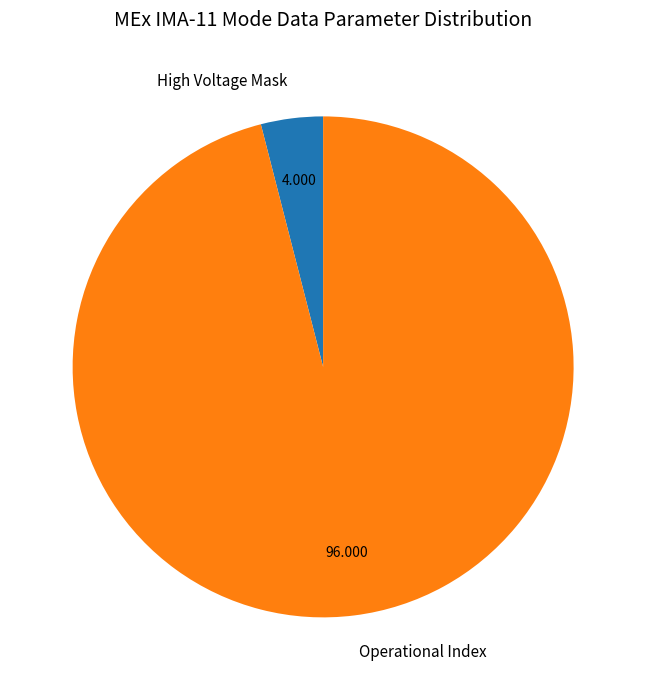

Is there any slice that represents more than half of the pie?

Yes